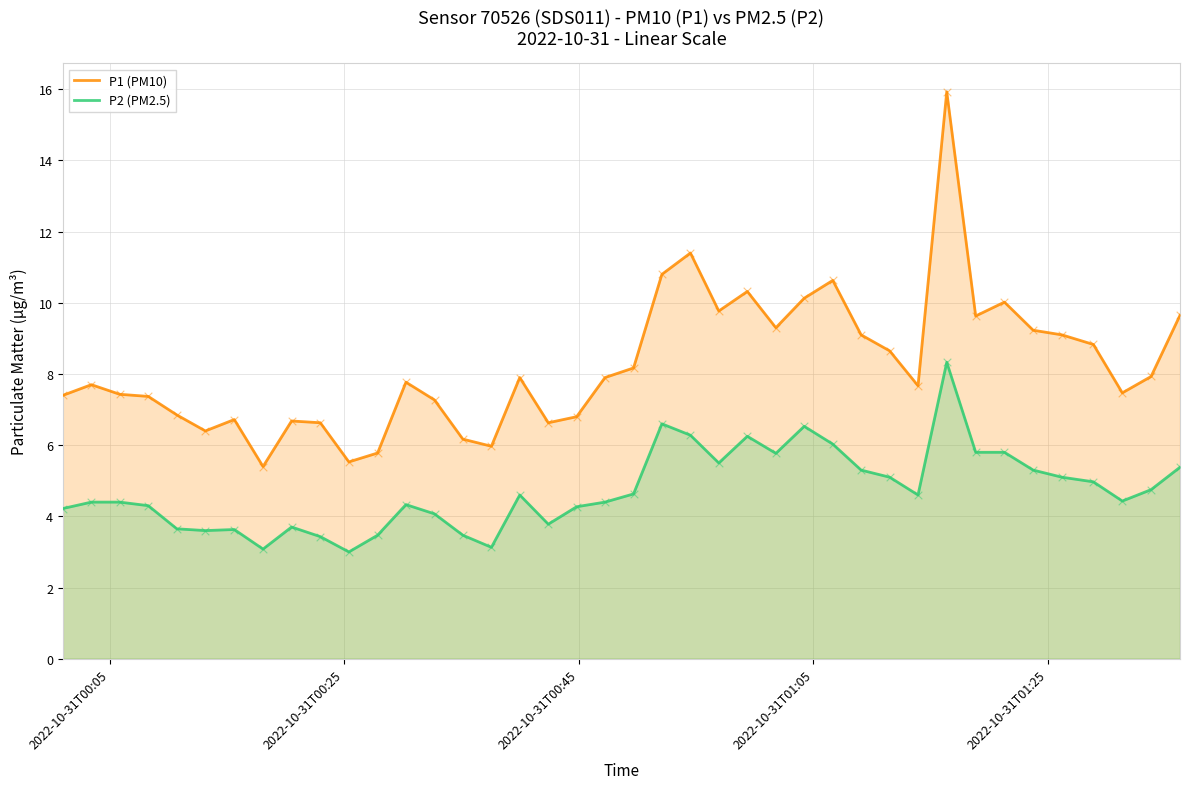

Which series has the largest total across all categories?

P1 (PM10)